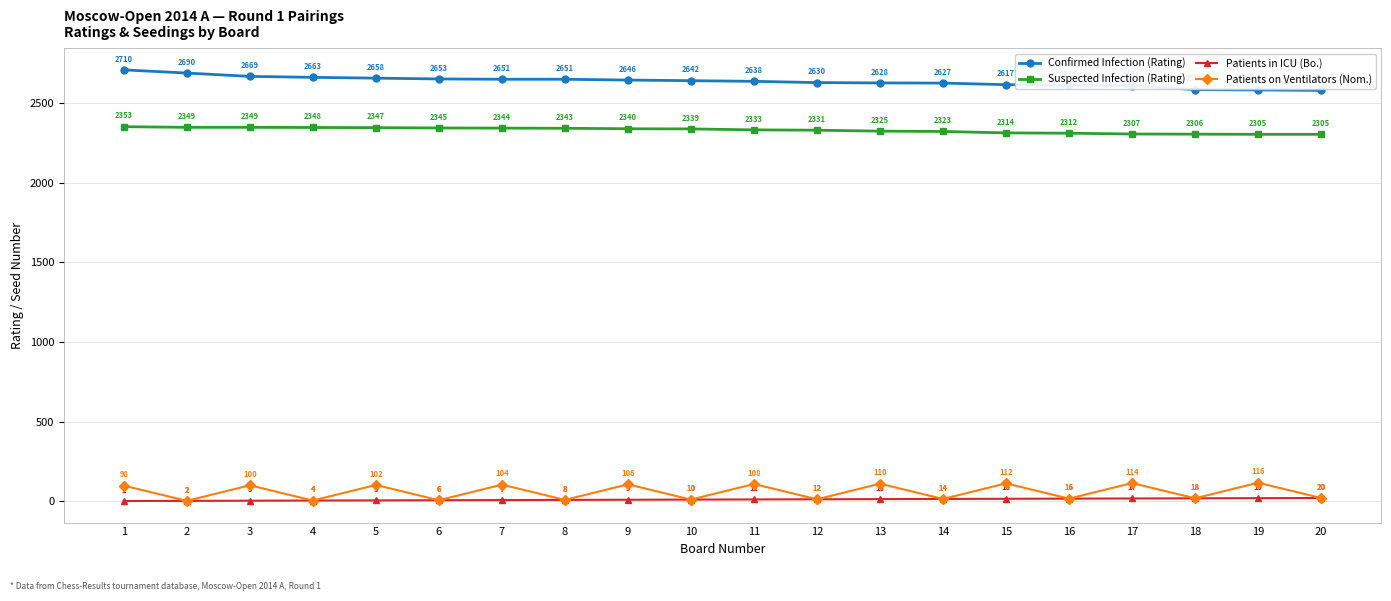

What is the difference between the Suspected Infection (Rating) values at 10 and 14?

16